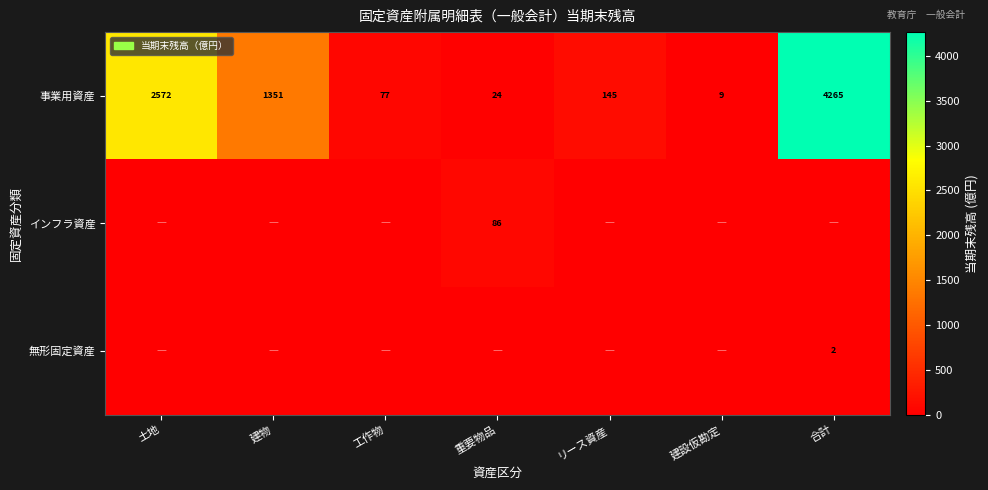

Between 土地 and 建設仮勘定, which is larger?

土地